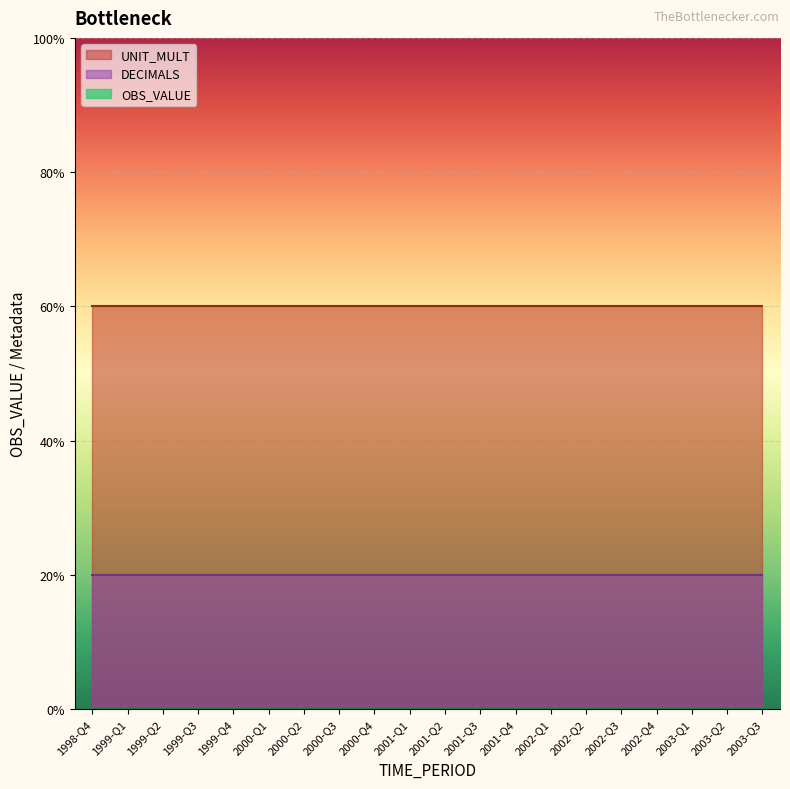

What is the difference between the highest and lowest values at 2002-Q1?

6